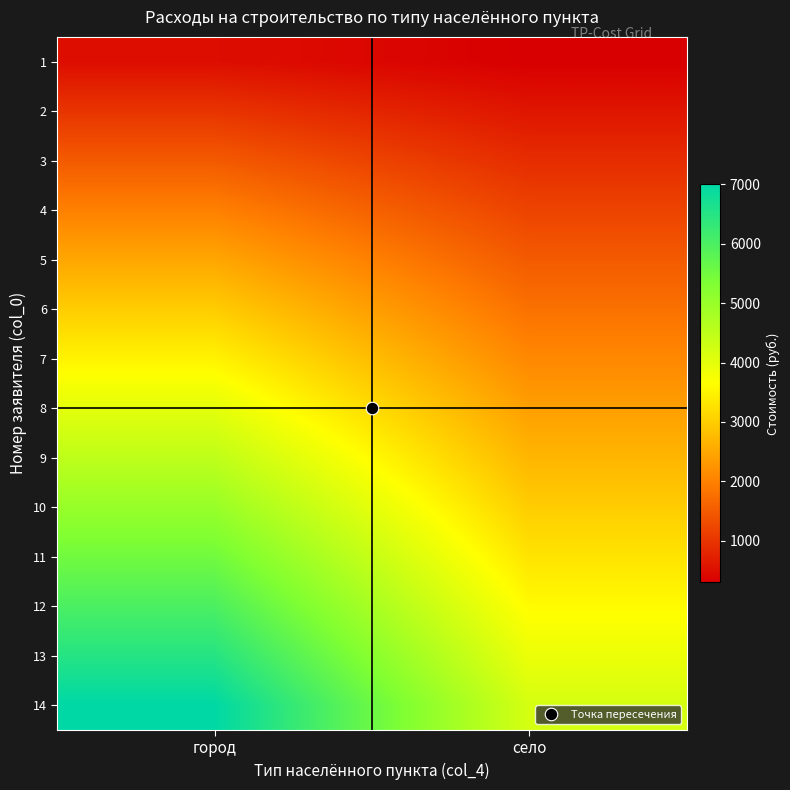

Reading left to right, list all the values displayed in this chart.

1: город=500.0	село=300.0
2: город=1000.0	село=600.0
3: город=1500.0	село=900.0
4: город=2000.0	село=1200.0
5: город=2500.0	село=1500.0
6: город=3000.0	село=1800.0
7: город=3500.0	село=2100.0
8: город=4000.0	село=2400.0
9: город=4500.0	село=2700.0
10: город=5000.0	село=3000.0
11: город=5500.0	село=3300.0
12: город=6000.0	село=3600.0
13: город=6500.0	село=3900.0
14: город=7000.0	село=4200.0